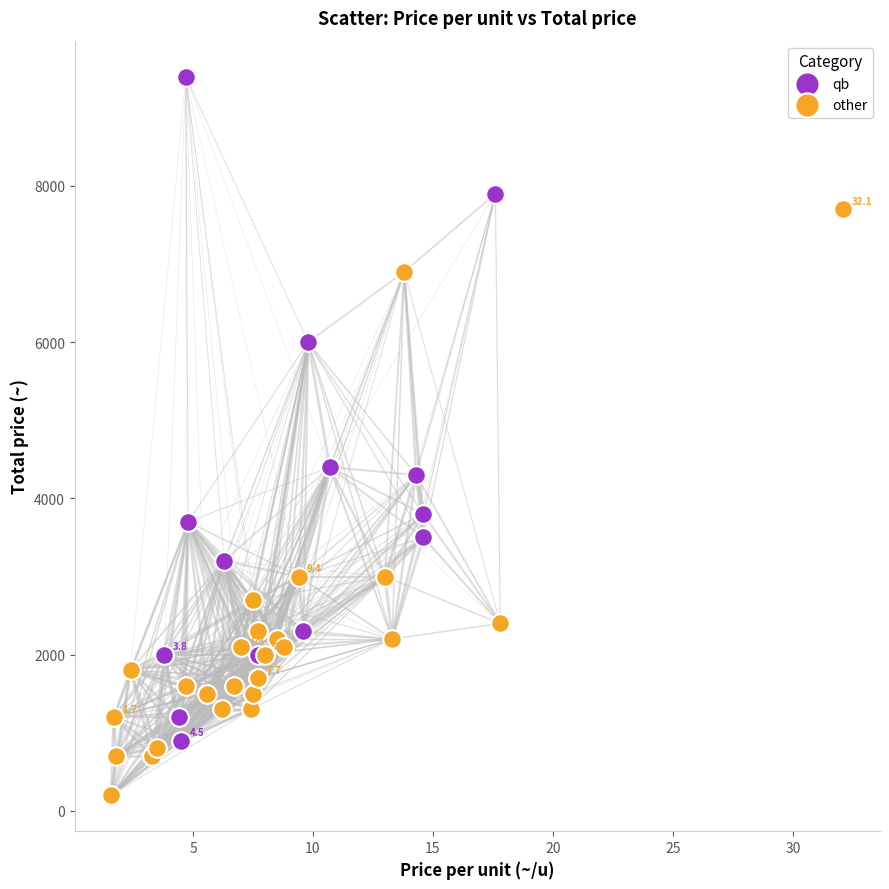

Which series reaches the maximum Y coordinate?

qb